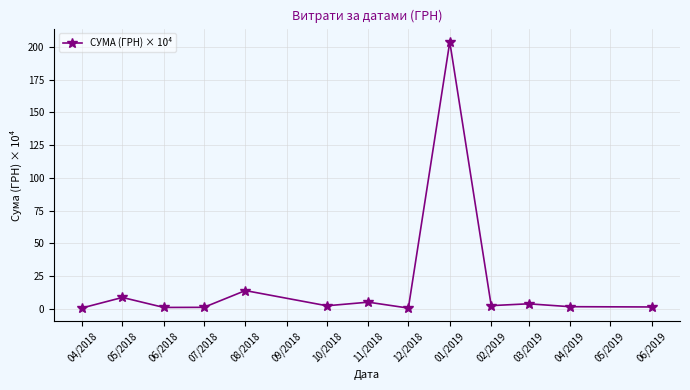

At which category does the data reach its first local peak?

05/2018